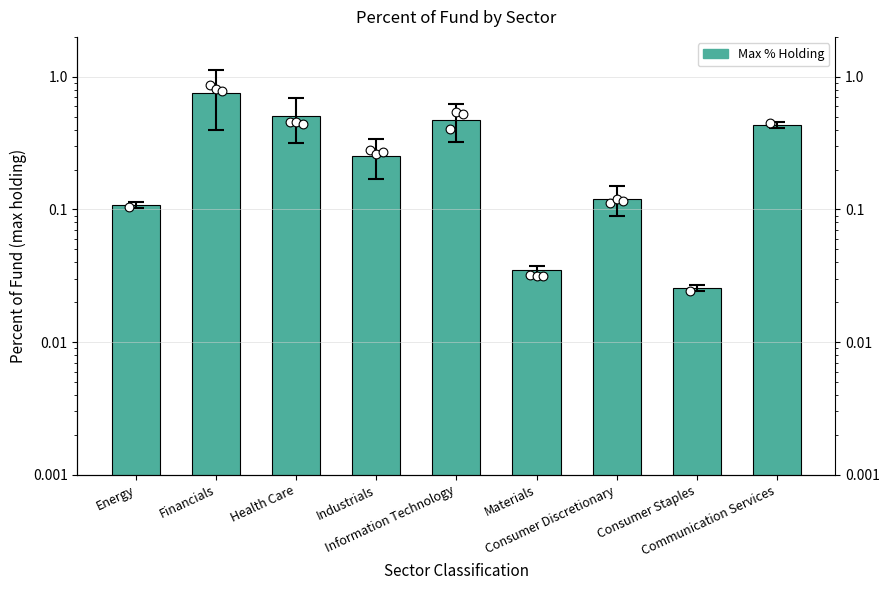

What is the change in value from Health Care to Materials?

-0.5